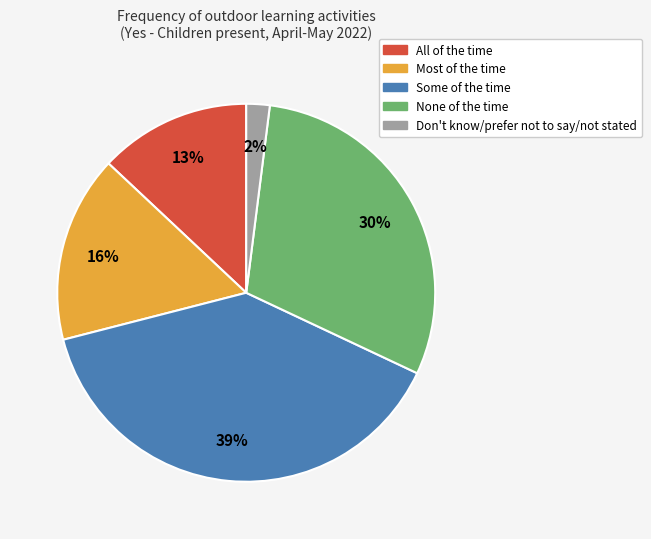

To the nearest percent, what is the difference between the None of the time and Some of the time slice percentages?

9%